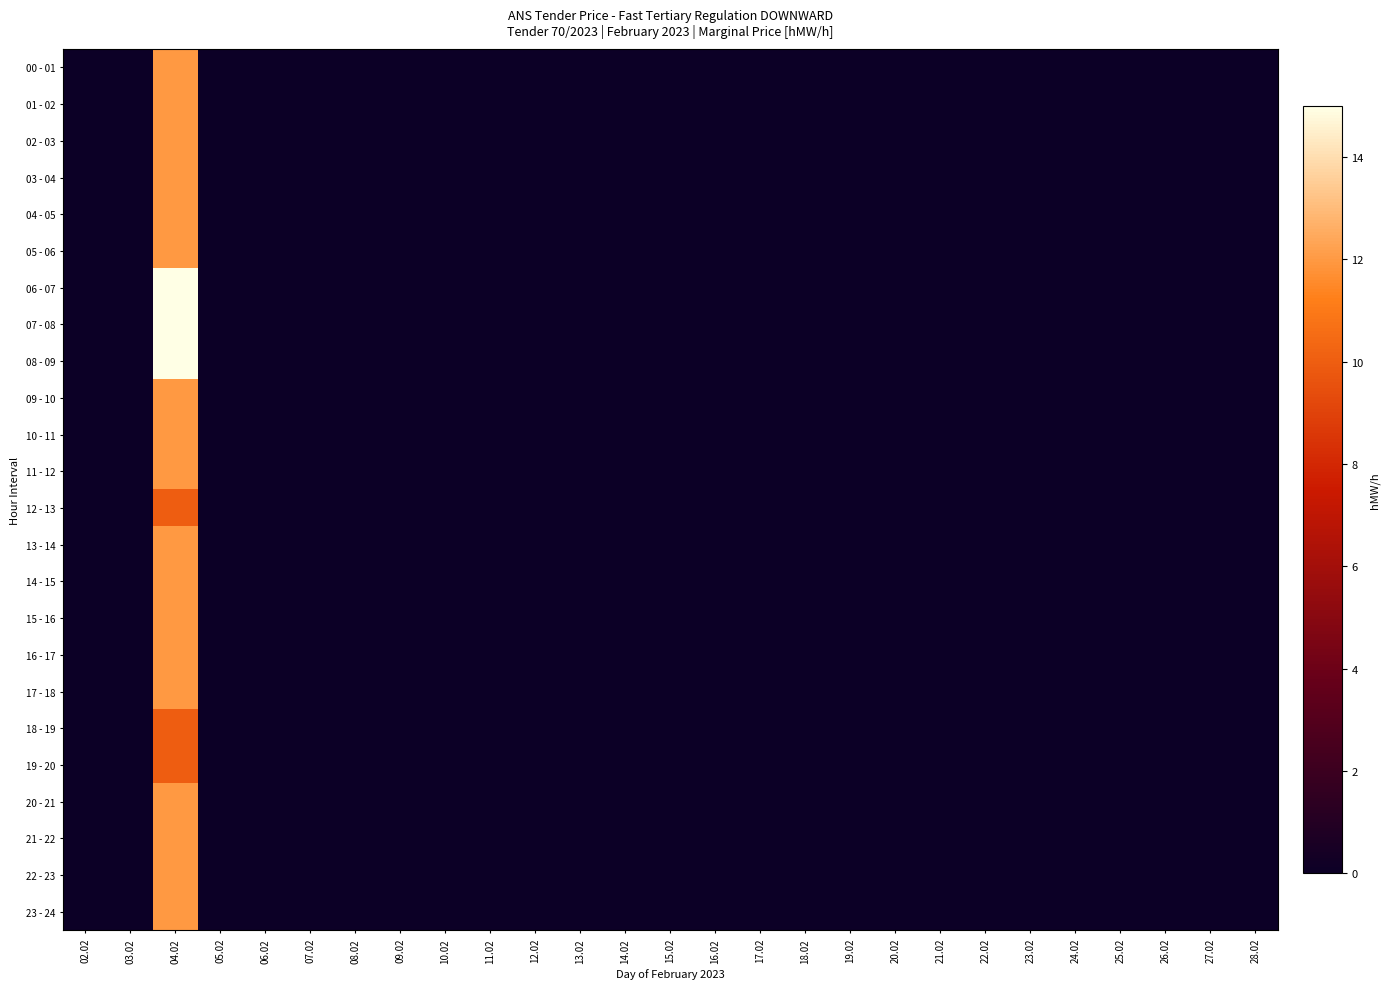

Reading right to left, list all the values displayed in this chart.

00 - 01: 28.02=0	27.02=0	26.02=0	25.02=0	24.02=0	23.02=0	22.02=0	21.02=0	20.02=0	19.02=0	18.02=0	17.02=0	16.02=0	15.02=0	14.02=0	13.02=0	12.02=0	11.02=0	10.02=0	09.02=0	08.02=0	07.02=0	06.02=0	05.02=0	04.02=12	03.02=0	02.02=0
01 - 02: 28.02=0	27.02=0	26.02=0	25.02=0	24.02=0	23.02=0	22.02=0	21.02=0	20.02=0	19.02=0	18.02=0	17.02=0	16.02=0	15.02=0	14.02=0	13.02=0	12.02=0	11.02=0	10.02=0	09.02=0	08.02=0	07.02=0	06.02=0	05.02=0	04.02=12	03.02=0	02.02=0
02 - 03: 28.02=0	27.02=0	26.02=0	25.02=0	24.02=0	23.02=0	22.02=0	21.02=0	20.02=0	19.02=0	18.02=0	17.02=0	16.02=0	15.02=0	14.02=0	13.02=0	12.02=0	11.02=0	10.02=0	09.02=0	08.02=0	07.02=0	06.02=0	05.02=0	04.02=12	03.02=0	02.02=0
03 - 04: 28.02=0	27.02=0	26.02=0	25.02=0	24.02=0	23.02=0	22.02=0	21.02=0	20.02=0	19.02=0	18.02=0	17.02=0	16.02=0	15.02=0	14.02=0	13.02=0	12.02=0	11.02=0	10.02=0	09.02=0	08.02=0	07.02=0	06.02=0	05.02=0	04.02=12	03.02=0	02.02=0
04 - 05: 28.02=0	27.02=0	26.02=0	25.02=0	24.02=0	23.02=0	22.02=0	21.02=0	20.02=0	19.02=0	18.02=0	17.02=0	16.02=0	15.02=0	14.02=0	13.02=0	12.02=0	11.02=0	10.02=0	09.02=0	08.02=0	07.02=0	06.02=0	05.02=0	04.02=12	03.02=0	02.02=0
05 - 06: 28.02=0	27.02=0	26.02=0	25.02=0	24.02=0	23.02=0	22.02=0	21.02=0	20.02=0	19.02=0	18.02=0	17.02=0	16.02=0	15.02=0	14.02=0	13.02=0	12.02=0	11.02=0	10.02=0	09.02=0	08.02=0	07.02=0	06.02=0	05.02=0	04.02=12	03.02=0	02.02=0
06 - 07: 28.02=0	27.02=0	26.02=0	25.02=0	24.02=0	23.02=0	22.02=0	21.02=0	20.02=0	19.02=0	18.02=0	17.02=0	16.02=0	15.02=0	14.02=0	13.02=0	12.02=0	11.02=0	10.02=0	09.02=0	08.02=0	07.02=0	06.02=0	05.02=0	04.02=15	03.02=0	02.02=0
07 - 08: 28.02=0	27.02=0	26.02=0	25.02=0	24.02=0	23.02=0	22.02=0	21.02=0	20.02=0	19.02=0	18.02=0	17.02=0	16.02=0	15.02=0	14.02=0	13.02=0	12.02=0	11.02=0	10.02=0	09.02=0	08.02=0	07.02=0	06.02=0	05.02=0	04.02=15	03.02=0	02.02=0
08 - 09: 28.02=0	27.02=0	26.02=0	25.02=0	24.02=0	23.02=0	22.02=0	21.02=0	20.02=0	19.02=0	18.02=0	17.02=0	16.02=0	15.02=0	14.02=0	13.02=0	12.02=0	11.02=0	10.02=0	09.02=0	08.02=0	07.02=0	06.02=0	05.02=0	04.02=15	03.02=0	02.02=0
09 - 10: 28.02=0	27.02=0	26.02=0	25.02=0	24.02=0	23.02=0	22.02=0	21.02=0	20.02=0	19.02=0	18.02=0	17.02=0	16.02=0	15.02=0	14.02=0	13.02=0	12.02=0	11.02=0	10.02=0	09.02=0	08.02=0	07.02=0	06.02=0	05.02=0	04.02=12	03.02=0	02.02=0
10 - 11: 28.02=0	27.02=0	26.02=0	25.02=0	24.02=0	23.02=0	22.02=0	21.02=0	20.02=0	19.02=0	18.02=0	17.02=0	16.02=0	15.02=0	14.02=0	13.02=0	12.02=0	11.02=0	10.02=0	09.02=0	08.02=0	07.02=0	06.02=0	05.02=0	04.02=12	03.02=0	02.02=0
11 - 12: 28.02=0	27.02=0	26.02=0	25.02=0	24.02=0	23.02=0	22.02=0	21.02=0	20.02=0	19.02=0	18.02=0	17.02=0	16.02=0	15.02=0	14.02=0	13.02=0	12.02=0	11.02=0	10.02=0	09.02=0	08.02=0	07.02=0	06.02=0	05.02=0	04.02=12	03.02=0	02.02=0
12 - 13: 28.02=0	27.02=0	26.02=0	25.02=0	24.02=0	23.02=0	22.02=0	21.02=0	20.02=0	19.02=0	18.02=0	17.02=0	16.02=0	15.02=0	14.02=0	13.02=0	12.02=0	11.02=0	10.02=0	09.02=0	08.02=0	07.02=0	06.02=0	05.02=0	04.02=10	03.02=0	02.02=0
13 - 14: 28.02=0	27.02=0	26.02=0	25.02=0	24.02=0	23.02=0	22.02=0	21.02=0	20.02=0	19.02=0	18.02=0	17.02=0	16.02=0	15.02=0	14.02=0	13.02=0	12.02=0	11.02=0	10.02=0	09.02=0	08.02=0	07.02=0	06.02=0	05.02=0	04.02=12	03.02=0	02.02=0
14 - 15: 28.02=0	27.02=0	26.02=0	25.02=0	24.02=0	23.02=0	22.02=0	21.02=0	20.02=0	19.02=0	18.02=0	17.02=0	16.02=0	15.02=0	14.02=0	13.02=0	12.02=0	11.02=0	10.02=0	09.02=0	08.02=0	07.02=0	06.02=0	05.02=0	04.02=12	03.02=0	02.02=0
15 - 16: 28.02=0	27.02=0	26.02=0	25.02=0	24.02=0	23.02=0	22.02=0	21.02=0	20.02=0	19.02=0	18.02=0	17.02=0	16.02=0	15.02=0	14.02=0	13.02=0	12.02=0	11.02=0	10.02=0	09.02=0	08.02=0	07.02=0	06.02=0	05.02=0	04.02=12	03.02=0	02.02=0
16 - 17: 28.02=0	27.02=0	26.02=0	25.02=0	24.02=0	23.02=0	22.02=0	21.02=0	20.02=0	19.02=0	18.02=0	17.02=0	16.02=0	15.02=0	14.02=0	13.02=0	12.02=0	11.02=0	10.02=0	09.02=0	08.02=0	07.02=0	06.02=0	05.02=0	04.02=12	03.02=0	02.02=0
17 - 18: 28.02=0	27.02=0	26.02=0	25.02=0	24.02=0	23.02=0	22.02=0	21.02=0	20.02=0	19.02=0	18.02=0	17.02=0	16.02=0	15.02=0	14.02=0	13.02=0	12.02=0	11.02=0	10.02=0	09.02=0	08.02=0	07.02=0	06.02=0	05.02=0	04.02=12	03.02=0	02.02=0
18 - 19: 28.02=0	27.02=0	26.02=0	25.02=0	24.02=0	23.02=0	22.02=0	21.02=0	20.02=0	19.02=0	18.02=0	17.02=0	16.02=0	15.02=0	14.02=0	13.02=0	12.02=0	11.02=0	10.02=0	09.02=0	08.02=0	07.02=0	06.02=0	05.02=0	04.02=10	03.02=0	02.02=0
19 - 20: 28.02=0	27.02=0	26.02=0	25.02=0	24.02=0	23.02=0	22.02=0	21.02=0	20.02=0	19.02=0	18.02=0	17.02=0	16.02=0	15.02=0	14.02=0	13.02=0	12.02=0	11.02=0	10.02=0	09.02=0	08.02=0	07.02=0	06.02=0	05.02=0	04.02=10	03.02=0	02.02=0
20 - 21: 28.02=0	27.02=0	26.02=0	25.02=0	24.02=0	23.02=0	22.02=0	21.02=0	20.02=0	19.02=0	18.02=0	17.02=0	16.02=0	15.02=0	14.02=0	13.02=0	12.02=0	11.02=0	10.02=0	09.02=0	08.02=0	07.02=0	06.02=0	05.02=0	04.02=12	03.02=0	02.02=0
21 - 22: 28.02=0	27.02=0	26.02=0	25.02=0	24.02=0	23.02=0	22.02=0	21.02=0	20.02=0	19.02=0	18.02=0	17.02=0	16.02=0	15.02=0	14.02=0	13.02=0	12.02=0	11.02=0	10.02=0	09.02=0	08.02=0	07.02=0	06.02=0	05.02=0	04.02=12	03.02=0	02.02=0
22 - 23: 28.02=0	27.02=0	26.02=0	25.02=0	24.02=0	23.02=0	22.02=0	21.02=0	20.02=0	19.02=0	18.02=0	17.02=0	16.02=0	15.02=0	14.02=0	13.02=0	12.02=0	11.02=0	10.02=0	09.02=0	08.02=0	07.02=0	06.02=0	05.02=0	04.02=12	03.02=0	02.02=0
23 - 24: 28.02=0	27.02=0	26.02=0	25.02=0	24.02=0	23.02=0	22.02=0	21.02=0	20.02=0	19.02=0	18.02=0	17.02=0	16.02=0	15.02=0	14.02=0	13.02=0	12.02=0	11.02=0	10.02=0	09.02=0	08.02=0	07.02=0	06.02=0	05.02=0	04.02=12	03.02=0	02.02=0